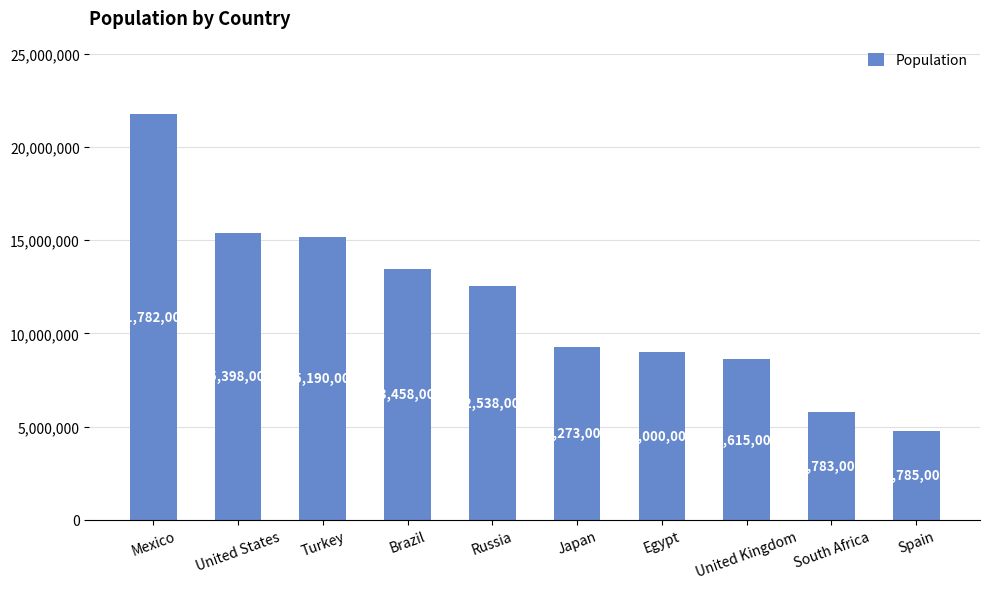

What is the sum of the values at Egypt and Turkey?

24190000